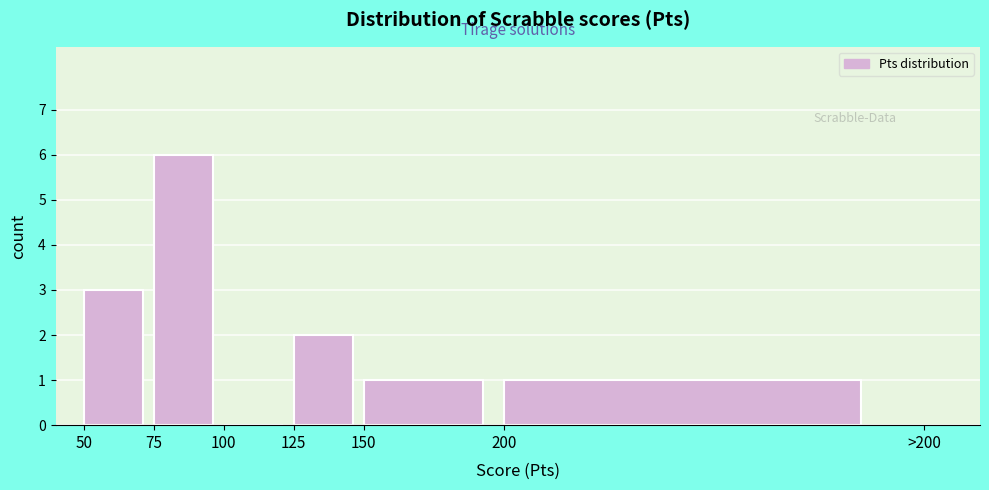

Reading left to right, transcribe all the data shown in this chart.

50=3	75=6	100=0	125=2	150=1	200=1